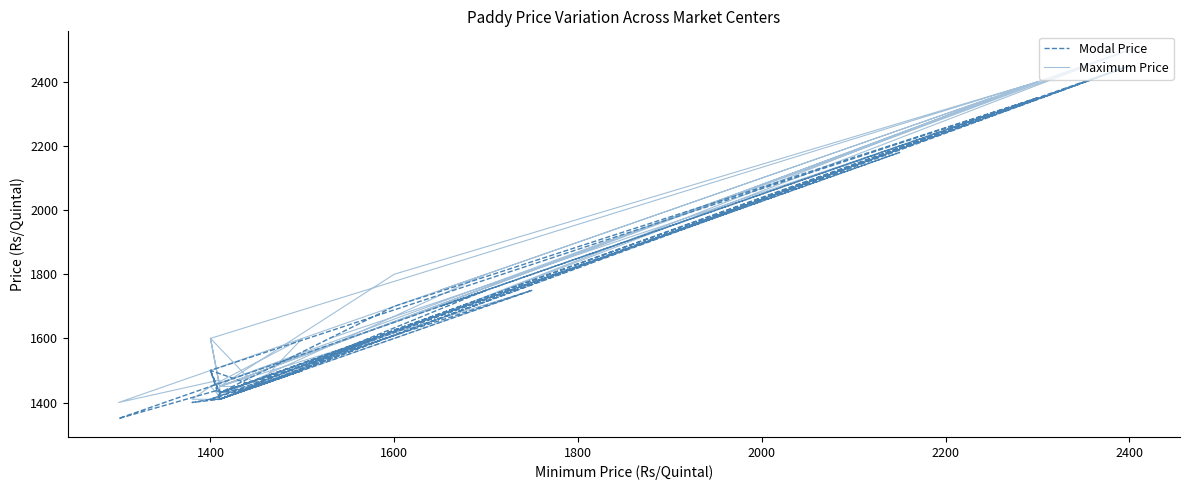

How many lines are shown in the chart?

2